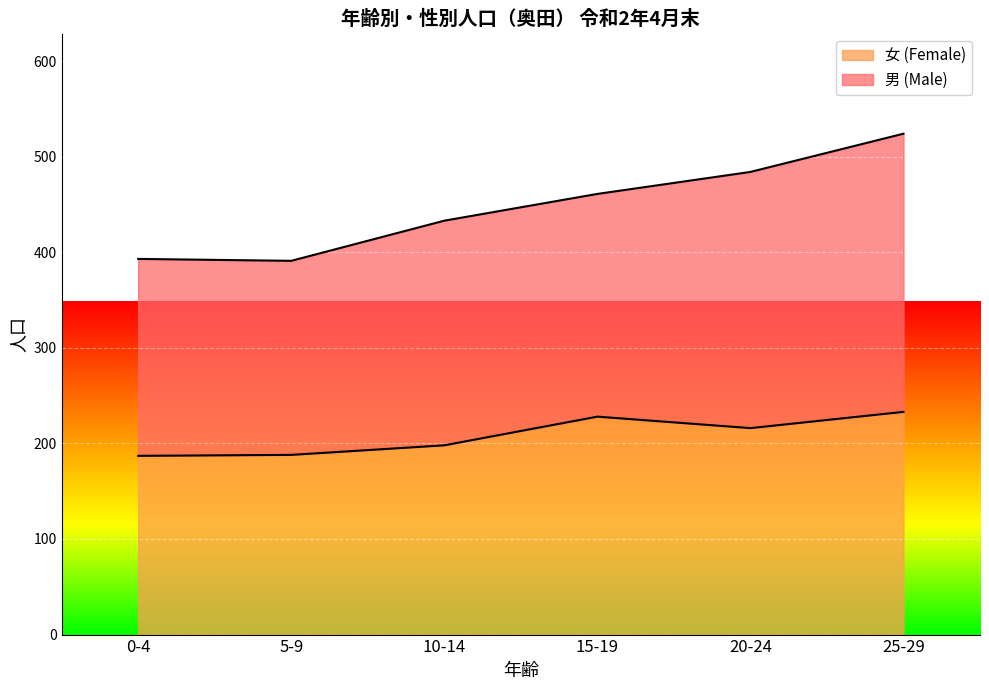

List the labels in order of value, largest first.

25-29, 15-19, 20-24, 10-14, 5-9, 0-4